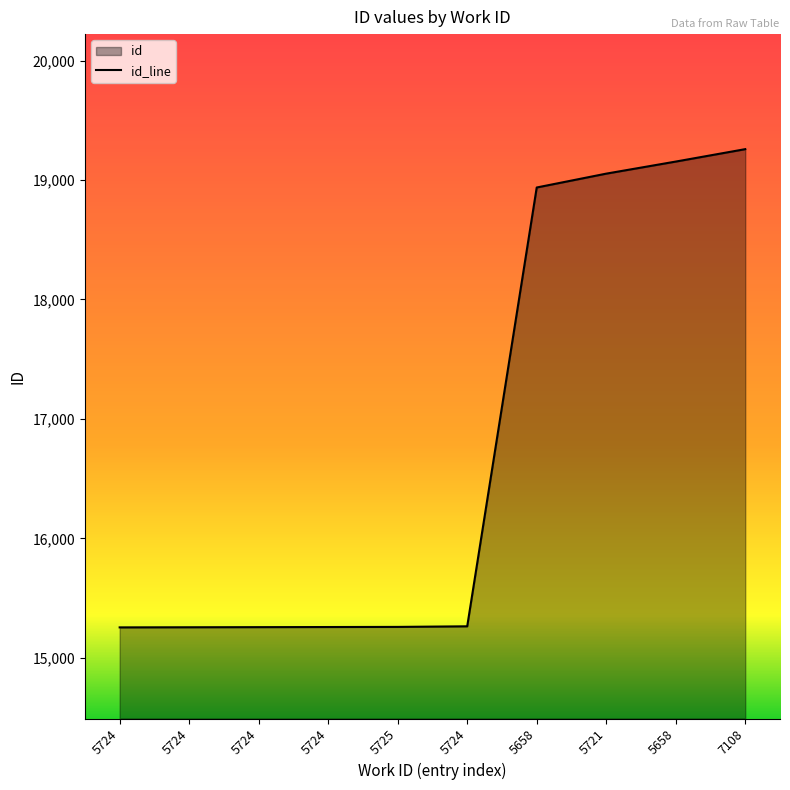

Approximately how many times larger is the value at 7108 compared to 5724?

1.3